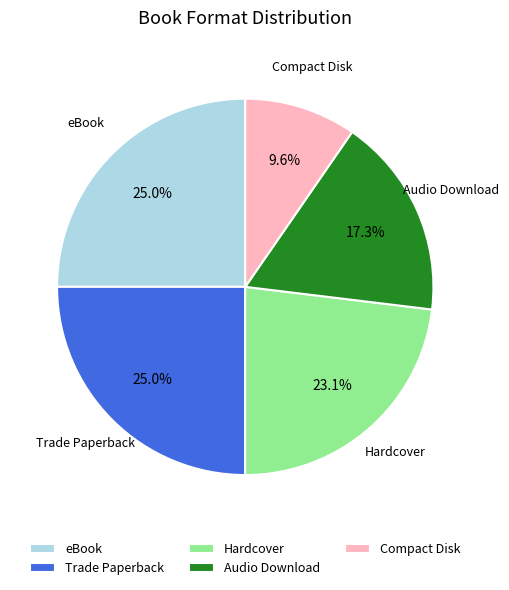

Is there a majority slice in this chart?

No